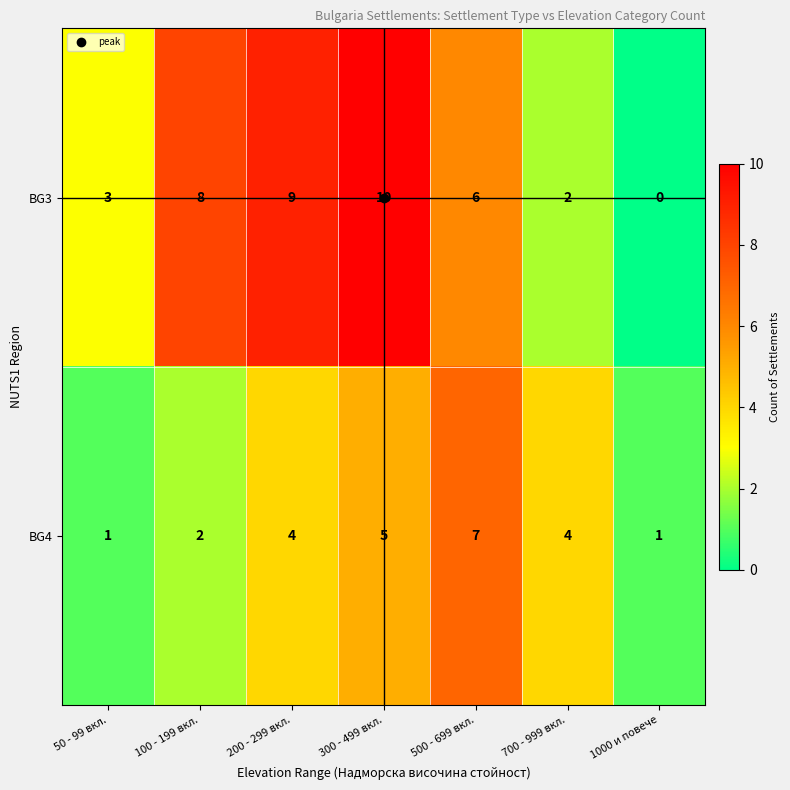

What is the sum of the BG3 values at 50 - 99 вкл. and 300 - 499 вкл.?

13